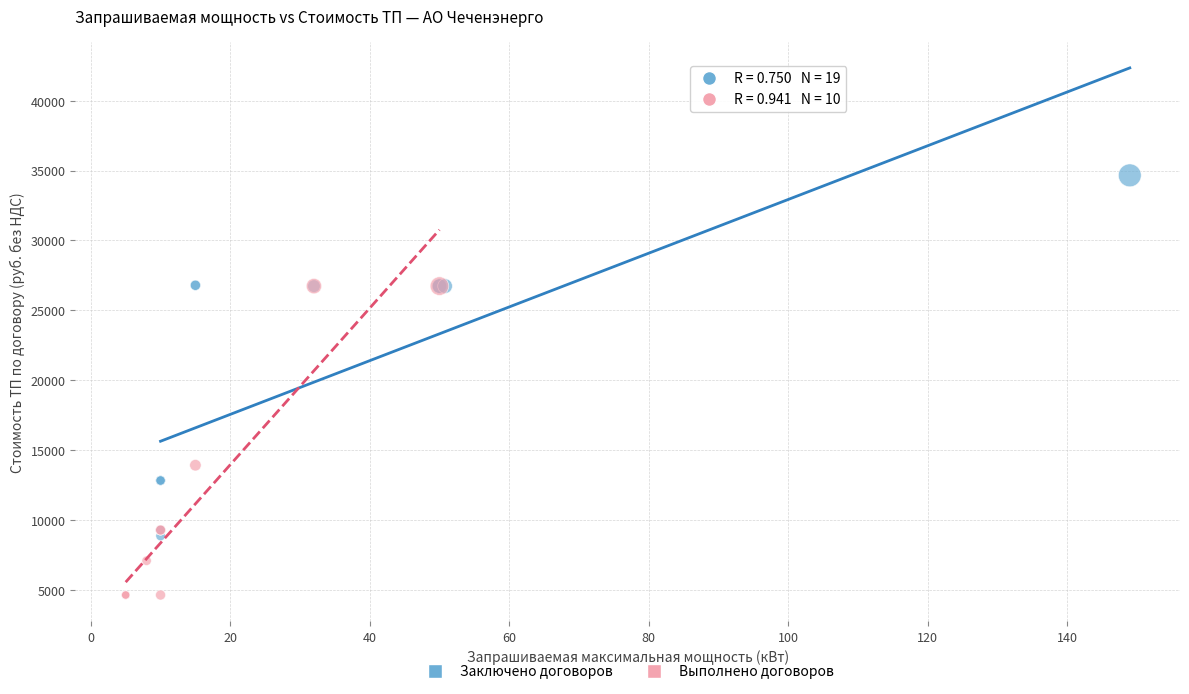

Which series reaches the minimum Y coordinate?

Выполнено договоров